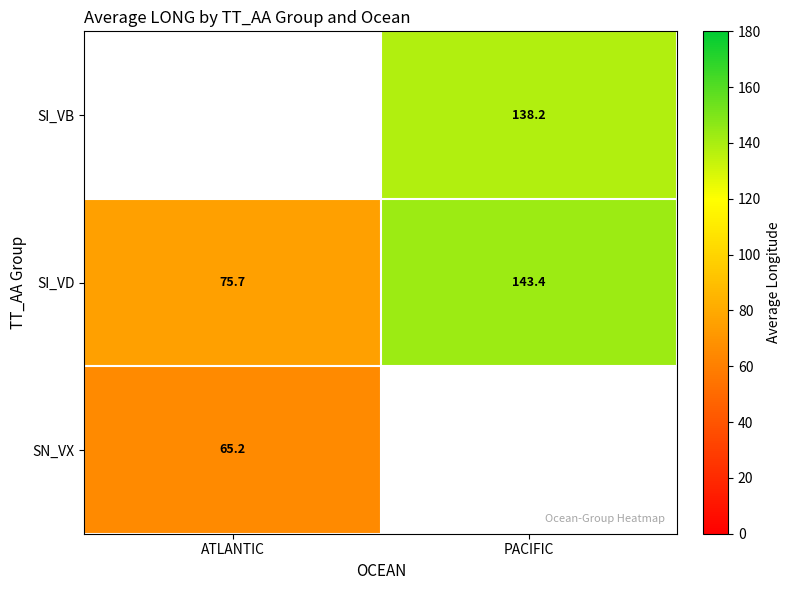

What is the maximum value for SI_VD?

143.4